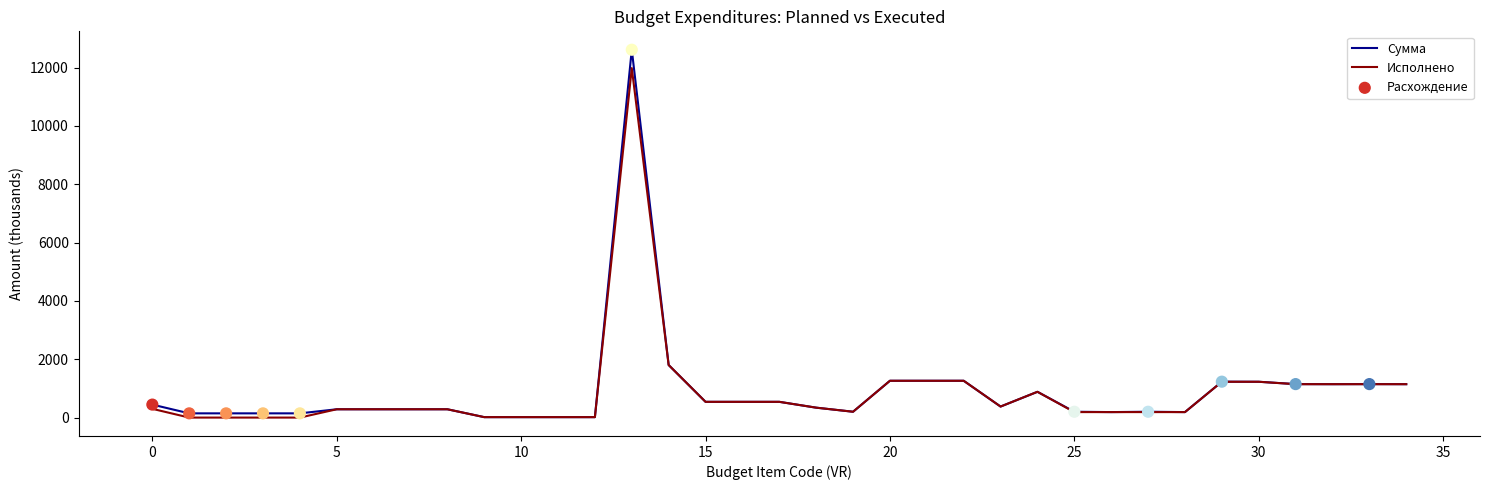

What is the maximum value for Сумма?

12612